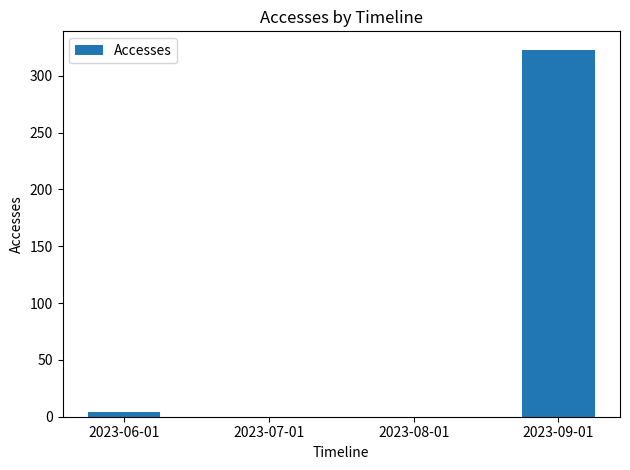

What is the sum of all values?

327